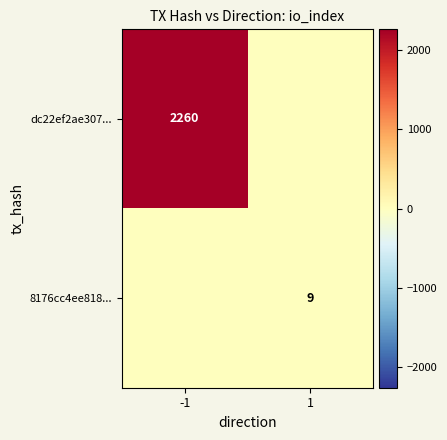

True or false: dc22ef2ae307... has a value of 2260 at -1.

True